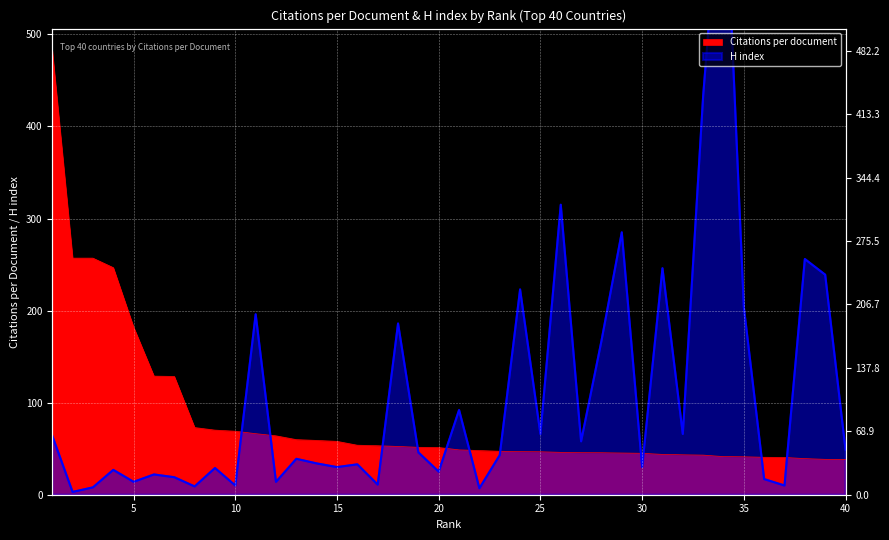

At which label does H index reach its minimum?

2